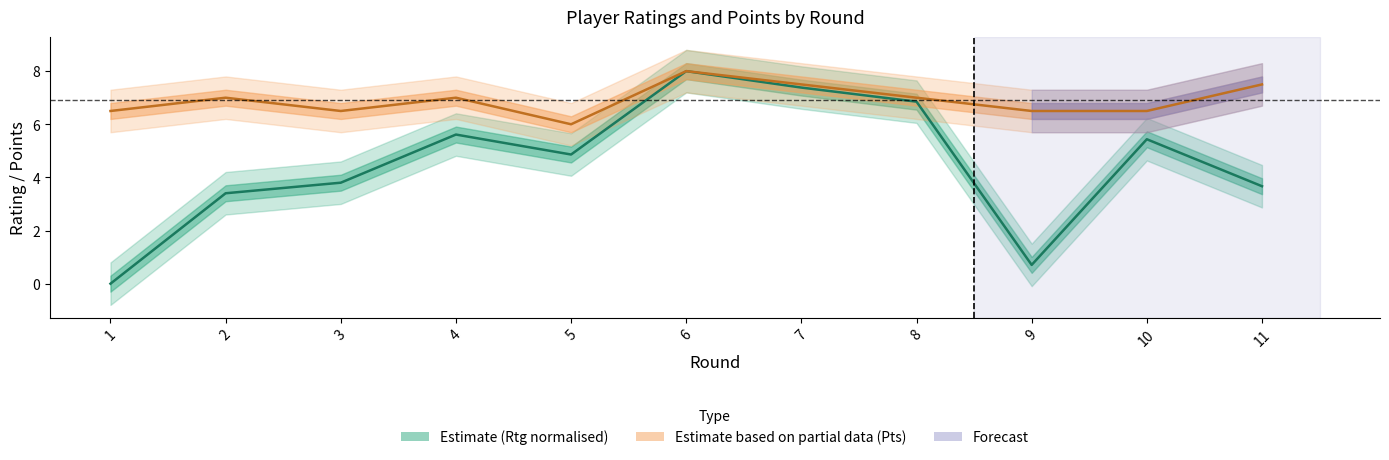

What is the difference between the Pts values at 9 and 8?

0.5